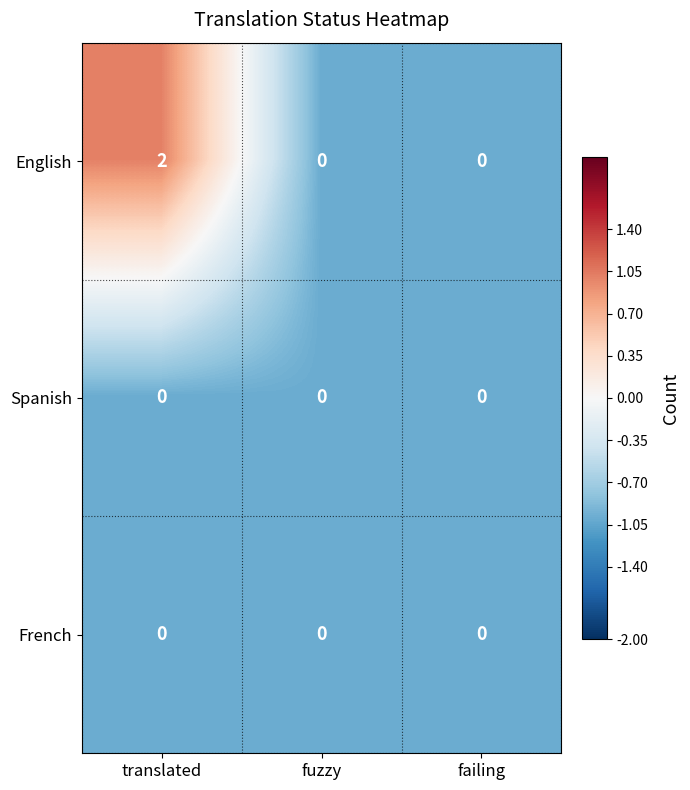

The Spanish series shows 0 at failing. True or false?

True